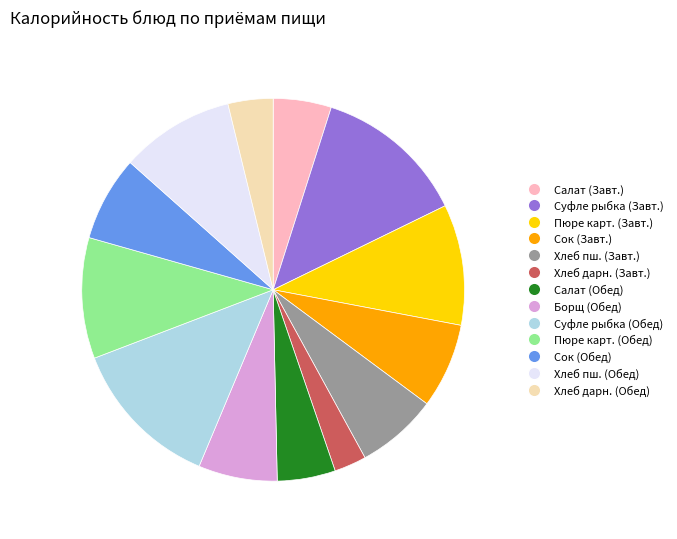

Is there a majority slice in this chart?

No